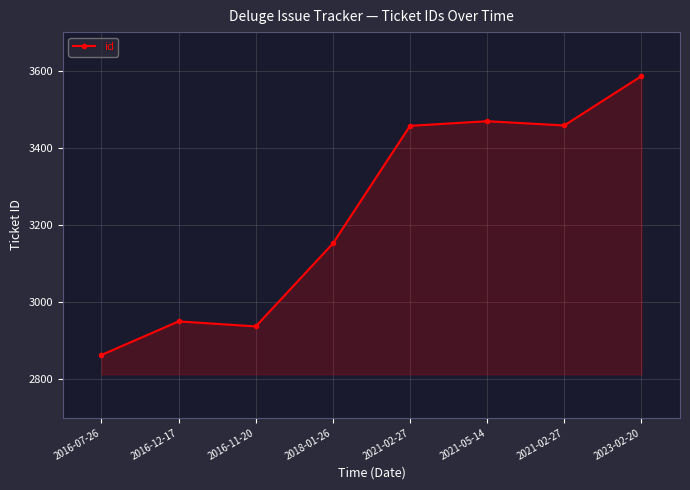

What is the average value?

3234